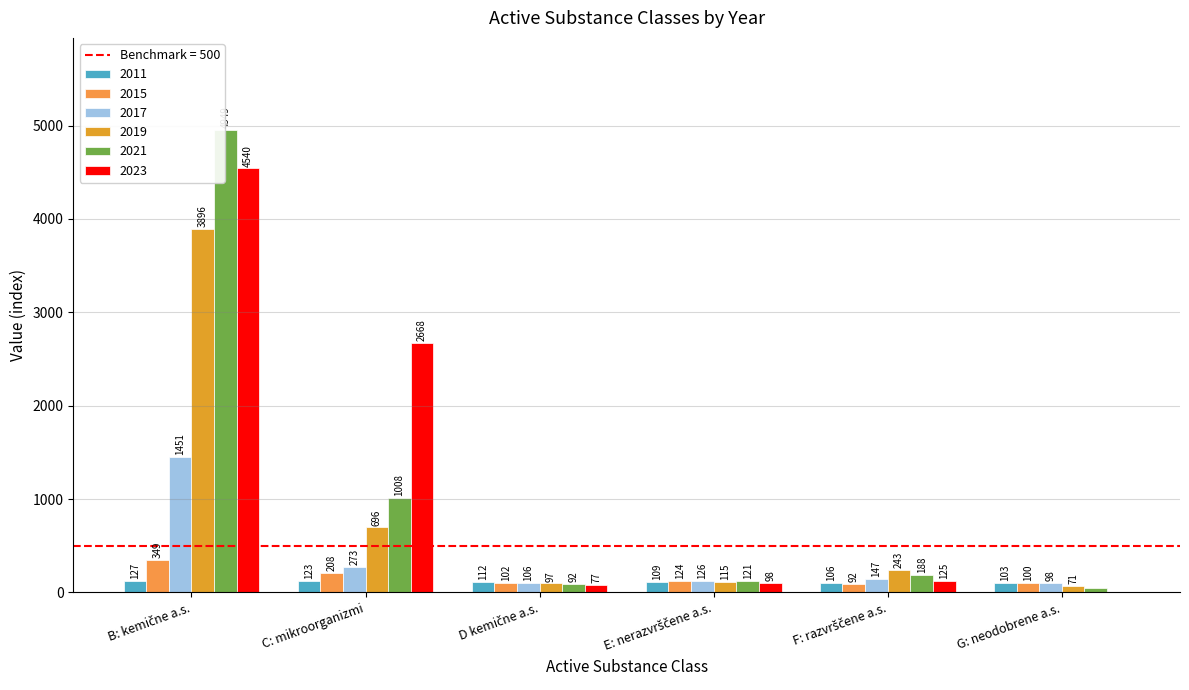

What is the sum of the 2011 values at G: neodobrene a.s. and C: mikroorganizmi?

226.2